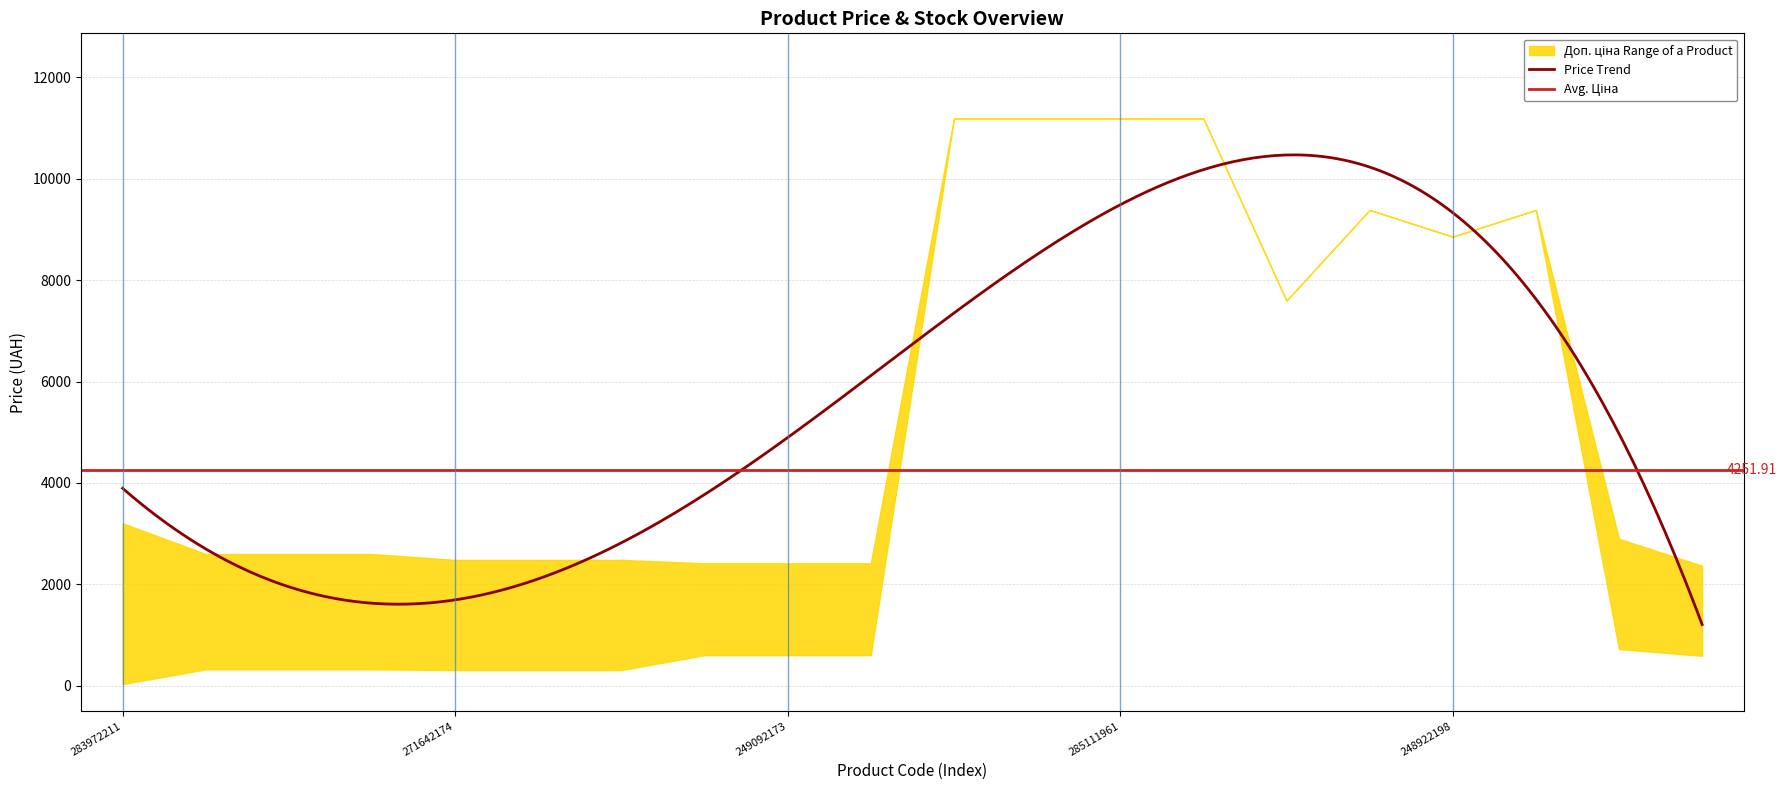

Where is Ціна nearest to the value 5610?

284392211